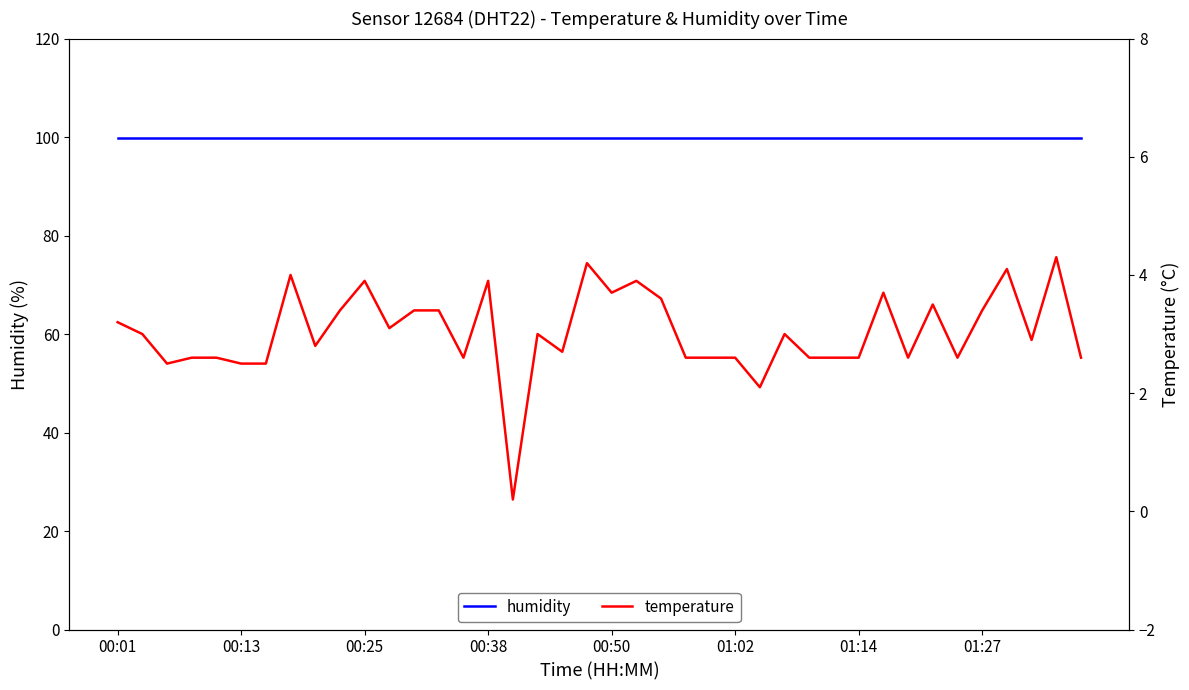

Rank the series at 00:38 from lowest to highest value.

temperature, humidity